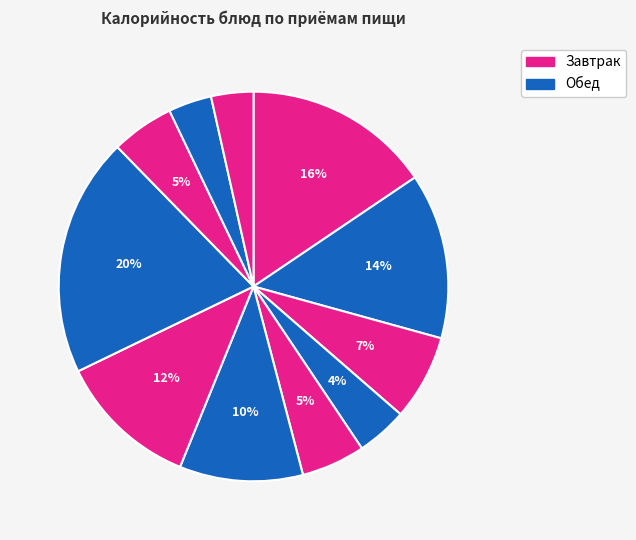

How many segments does this pie chart have?

11